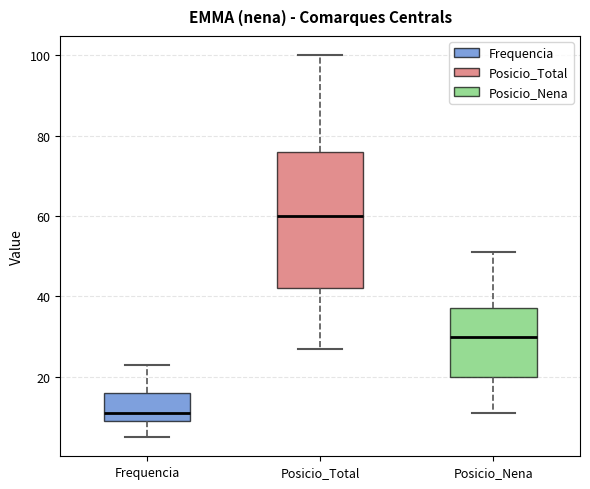

Which box has the lowest median line?

Frequencia